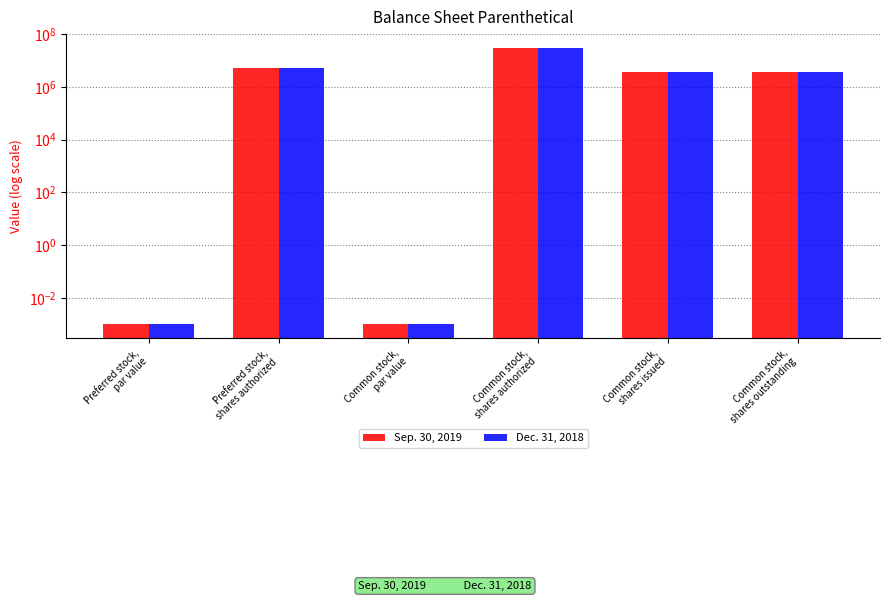

How many values in the Dec. 31, 2018 series are below 3600000?

2